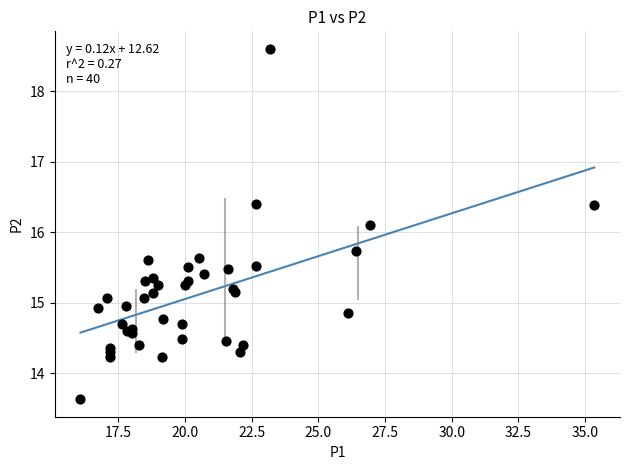

What Y value in the scatter plot is closest to 16?

16.1